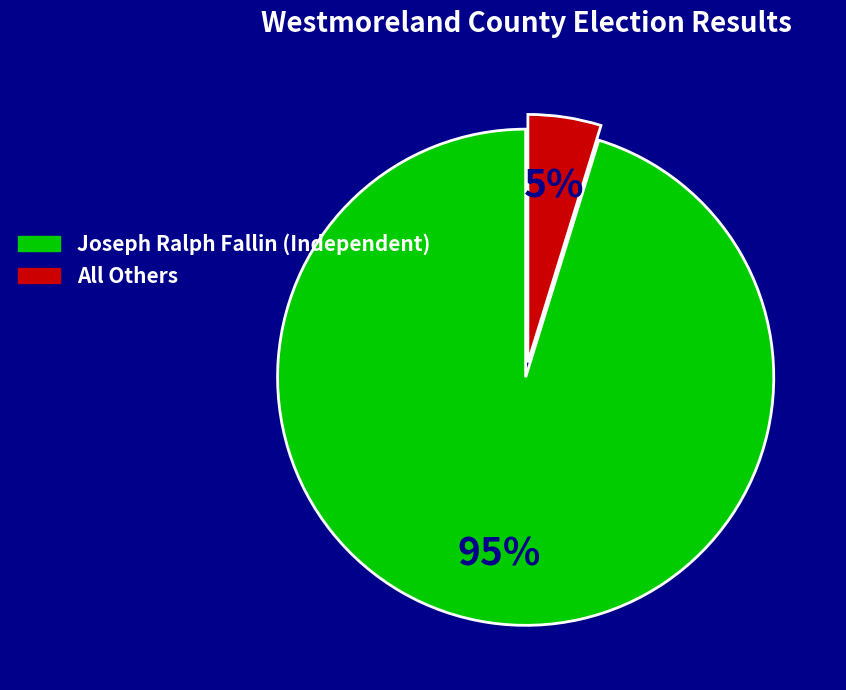

How many segments does this pie chart have?

2